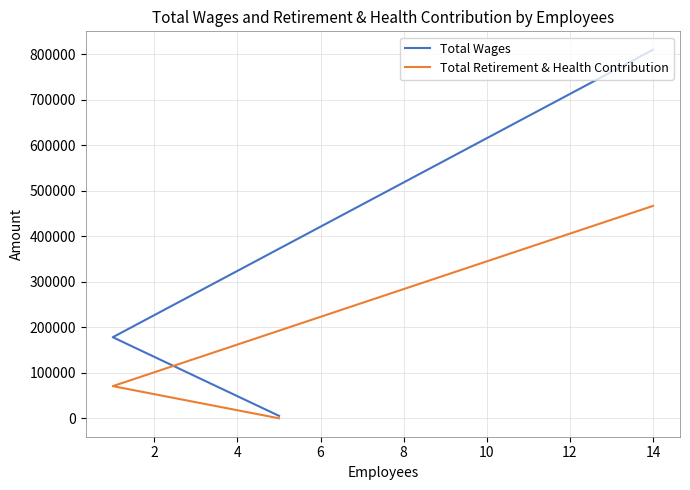

At how many categories does at least one series exceed 241248?

1